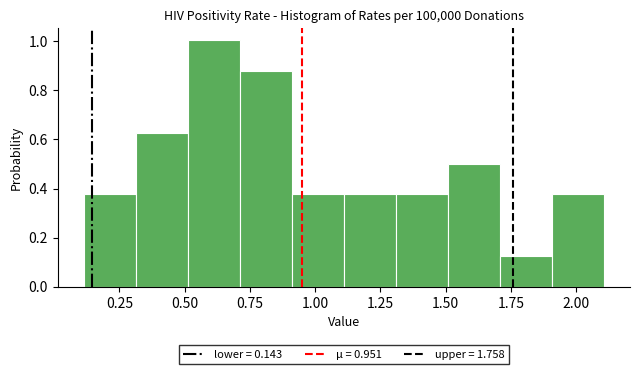

Around what value on the x-axis is the tallest bar? Give the approximate position of its centre, as read against the axis.

0.60